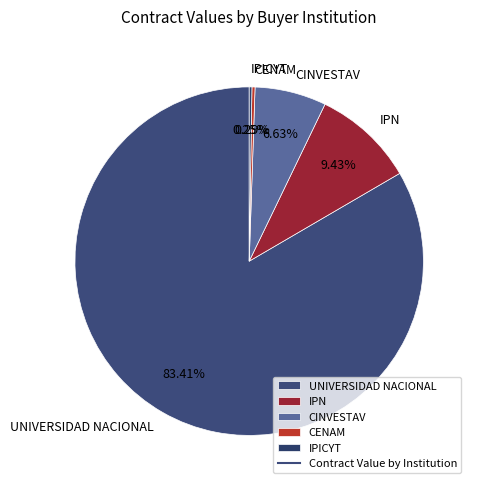

Which category has the biggest portion of the pie?

UNIVERSIDAD NACIONAL